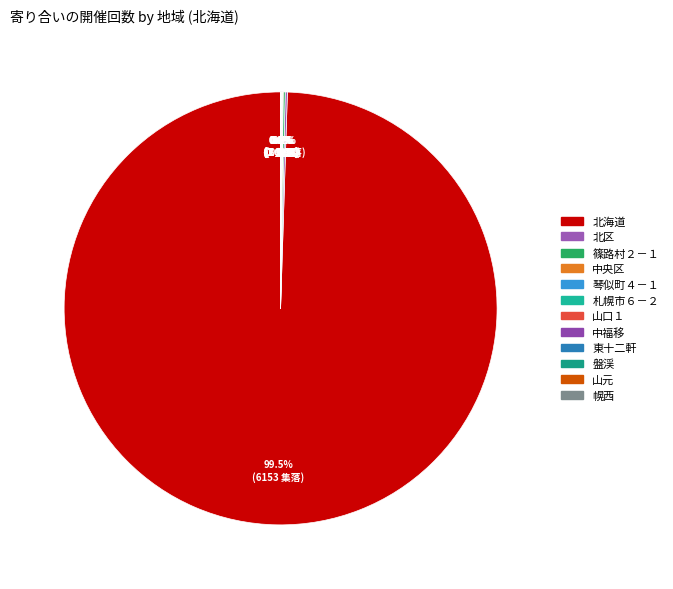

Which has a higher value, 篠路村２－１ or 山口１?

篠路村２－１